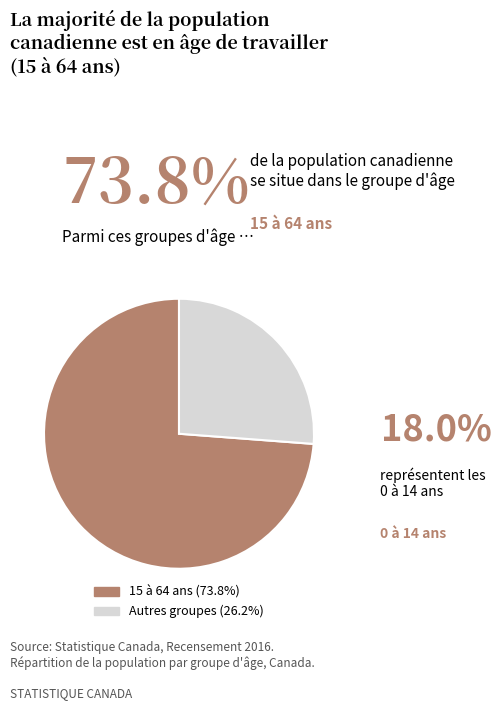

Is there a majority slice in this chart?

Yes